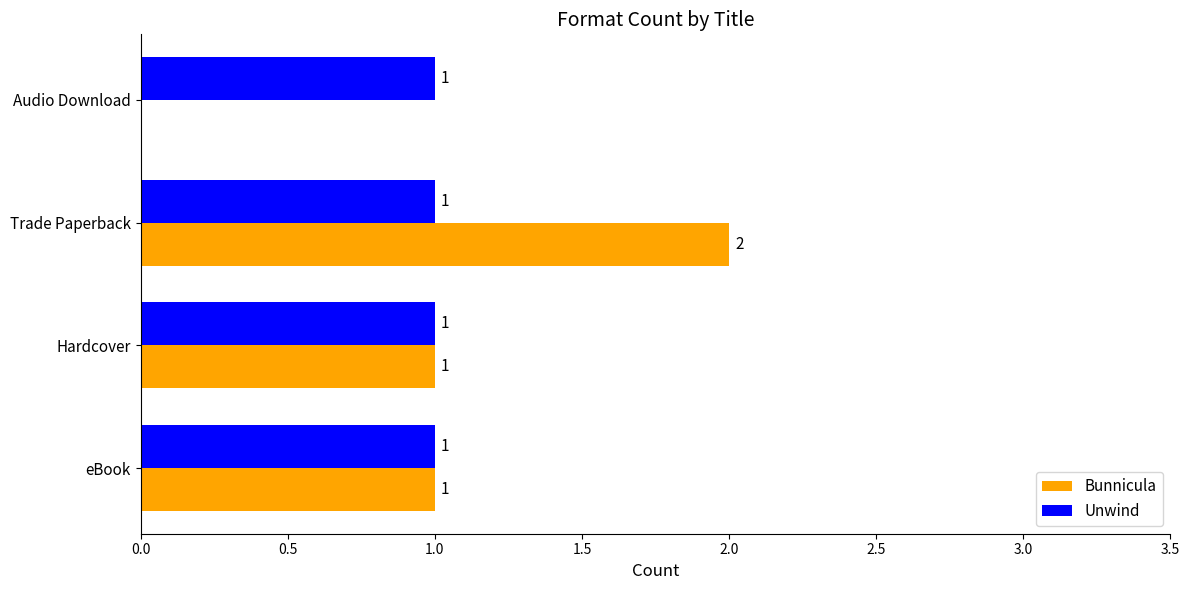

Is it true that Unwind equals 2 at Audio Download?

False